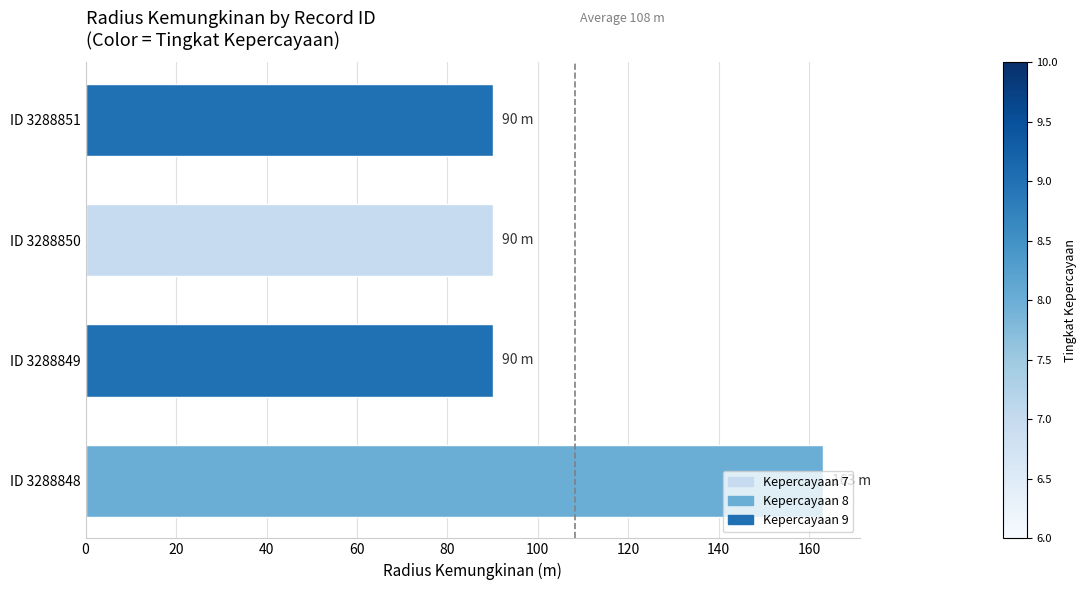

How many bars are there in total?

4